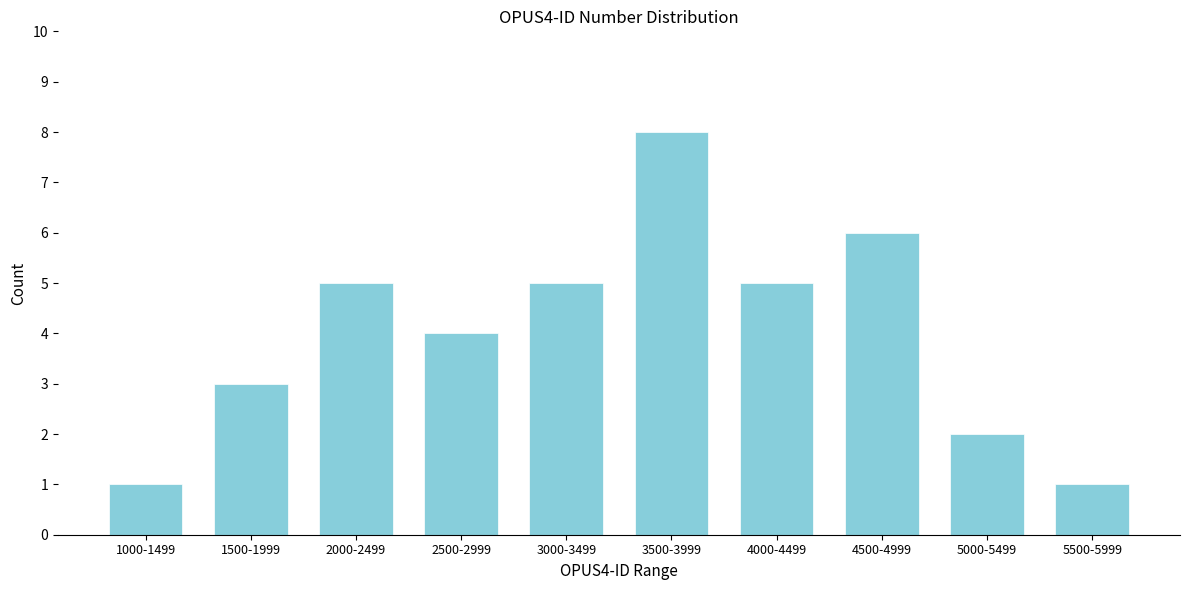

Reading left to right, what are all the values shown in this chart?

1	3	5	4	5	8	5	6	2	1